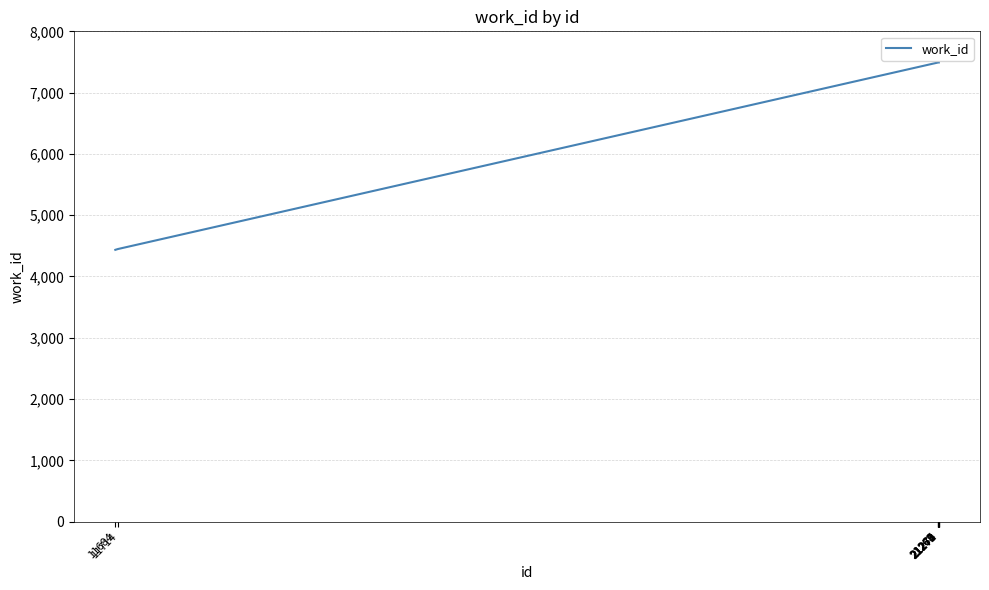

What is the sum of the values at 11714 and 21272?

11940